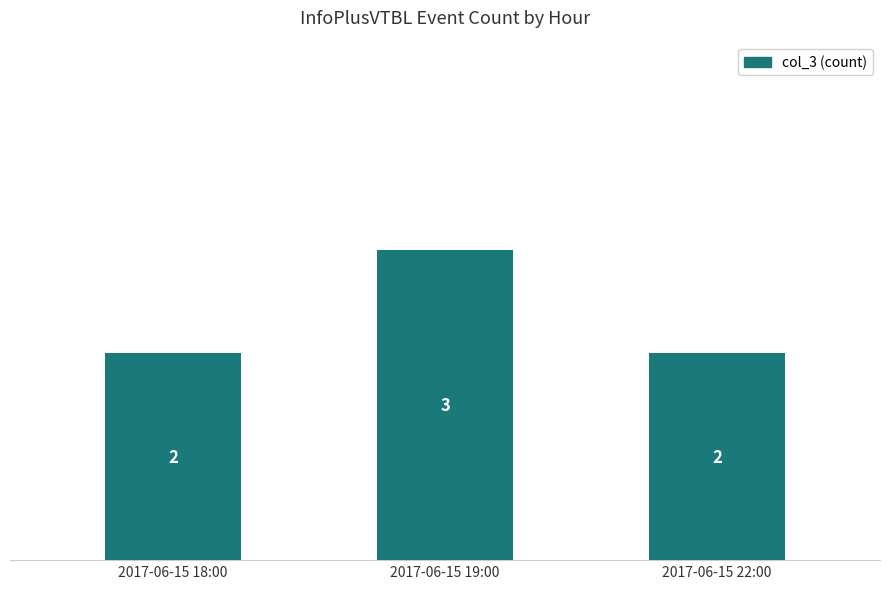

Reading left to right, what are all the values shown in this chart?

2017-06-15 18:00=2	2017-06-15 19:00=3	2017-06-15 22:00=2